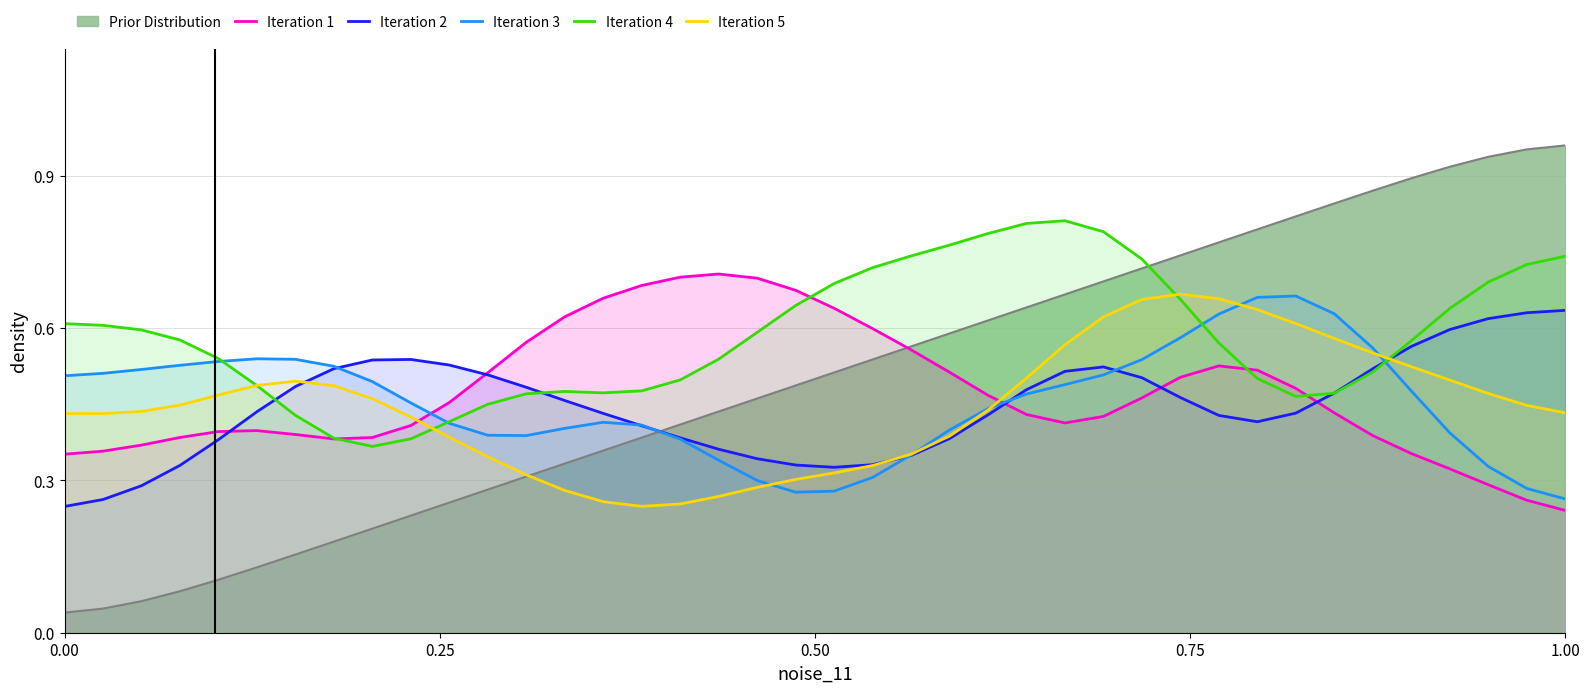

True or false: Prior Distribution and Iteration 2 intersect in this chart.

True